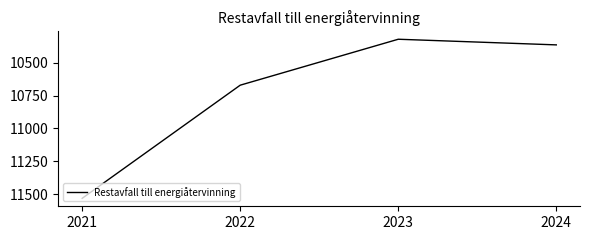

The value at 2024 is 10363. True or false?

True